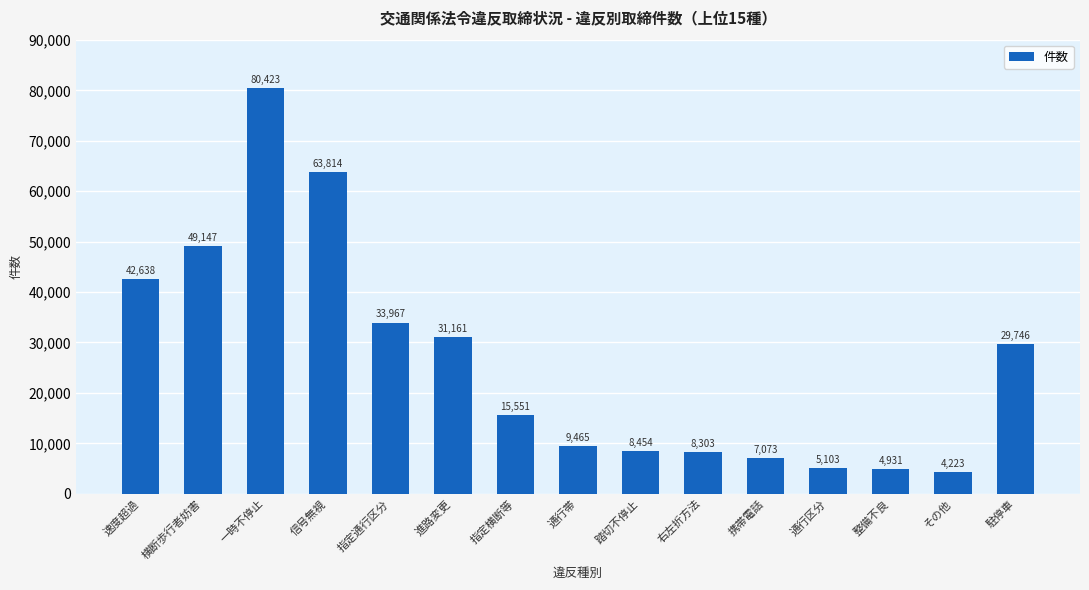

How many bars are there in total?

15